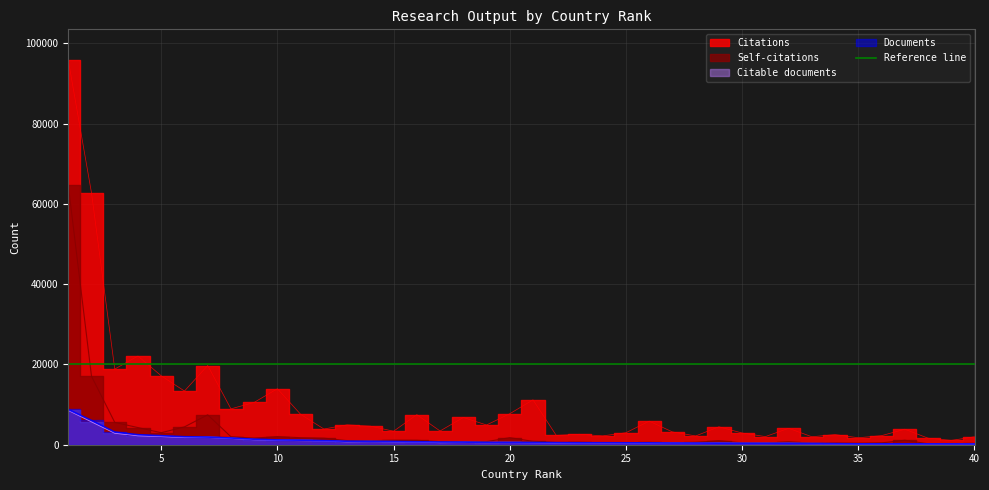

Rank the series at 11 from highest to lowest value.

Citations, Self-citations, Documents, Citable documents